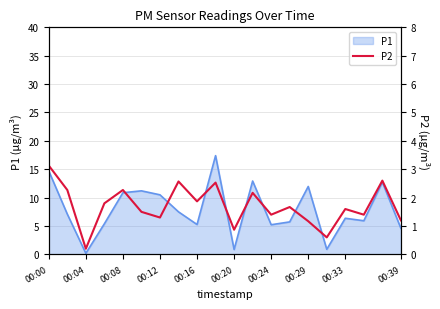

How many interior local peaks (higher than both neighbors) does the data have?

7